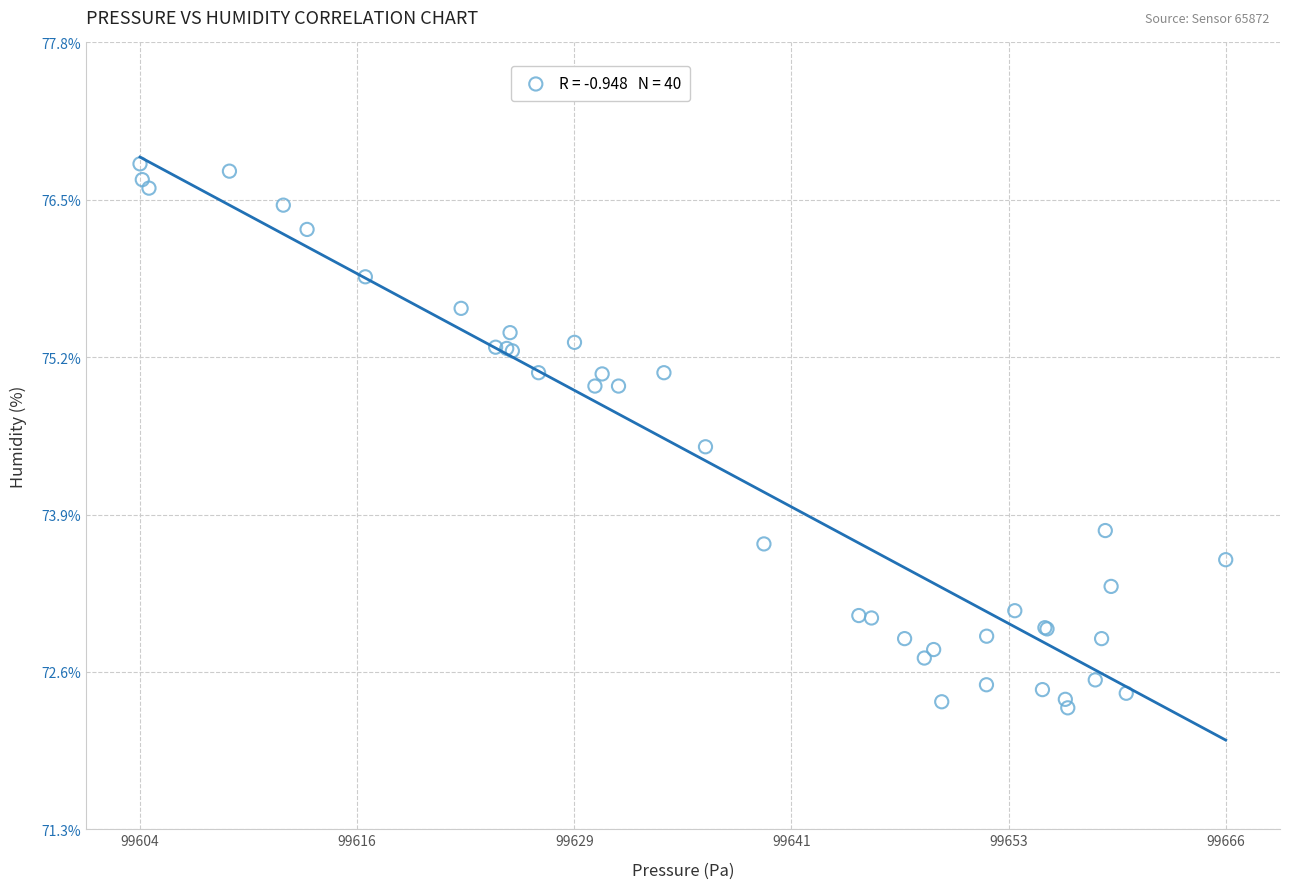

What Y value in the scatter plot is closest to 74?

73.8